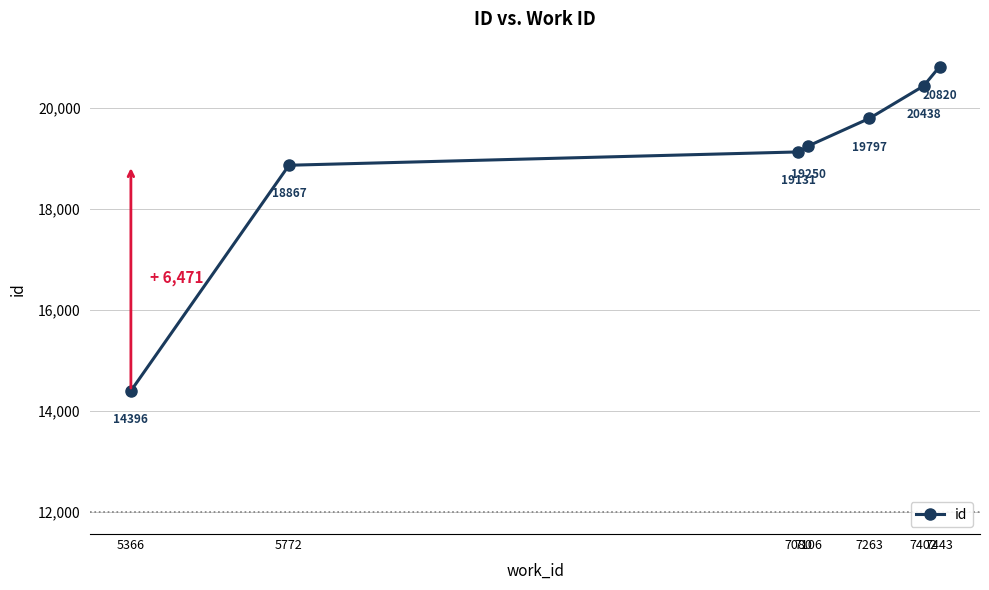

Is this an area chart (filled region under the line)?

No